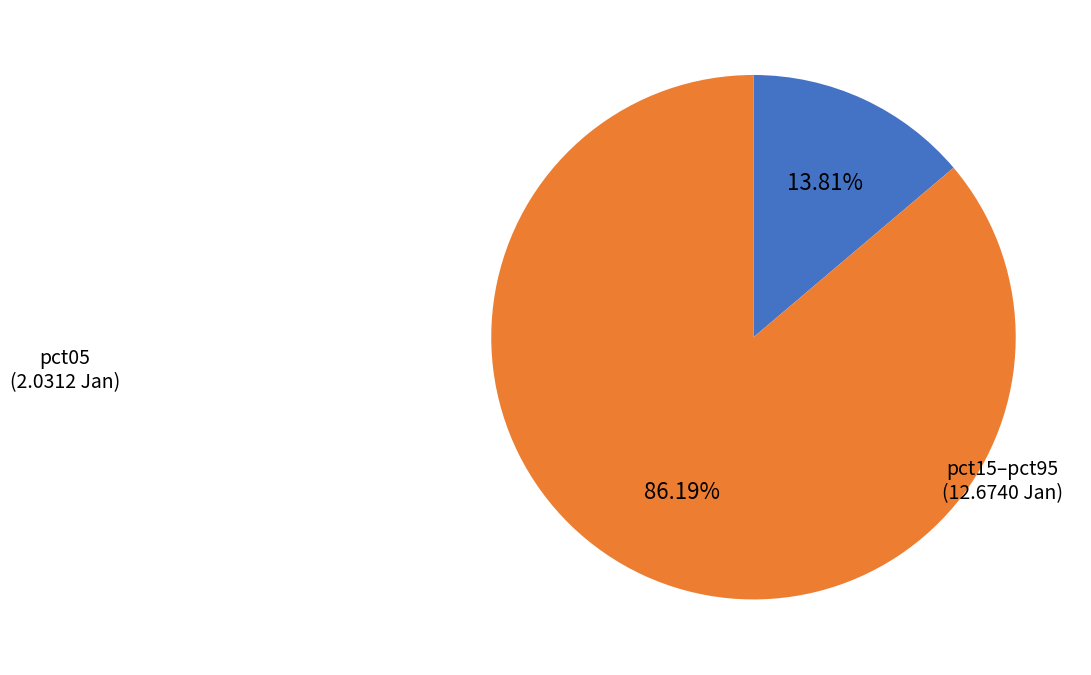

Does any single category account for the majority?

Yes